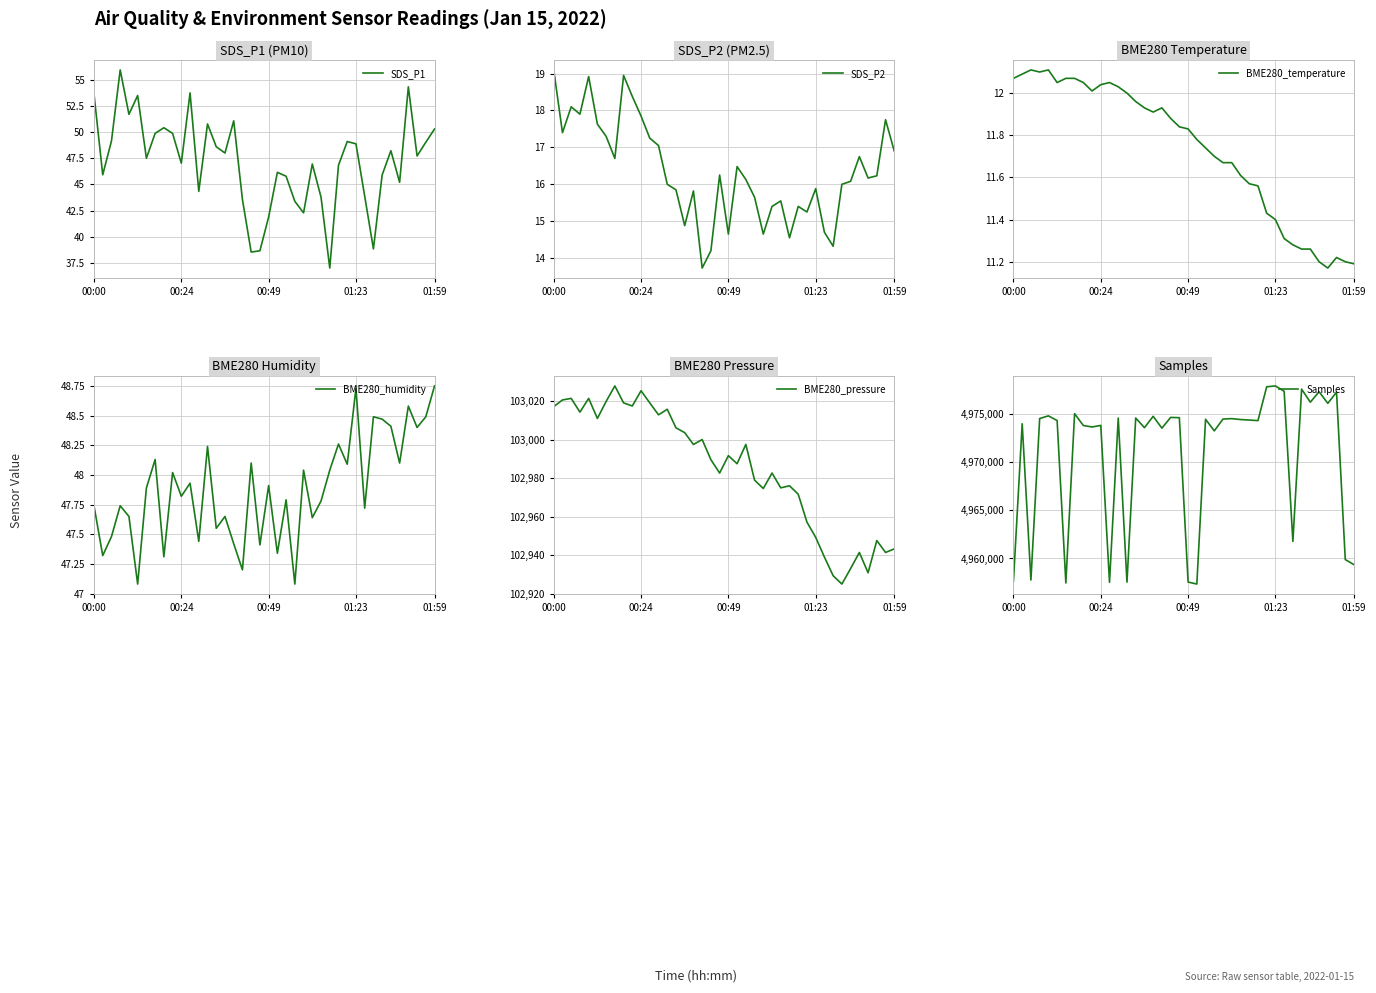

How many lines are shown in the chart?

6